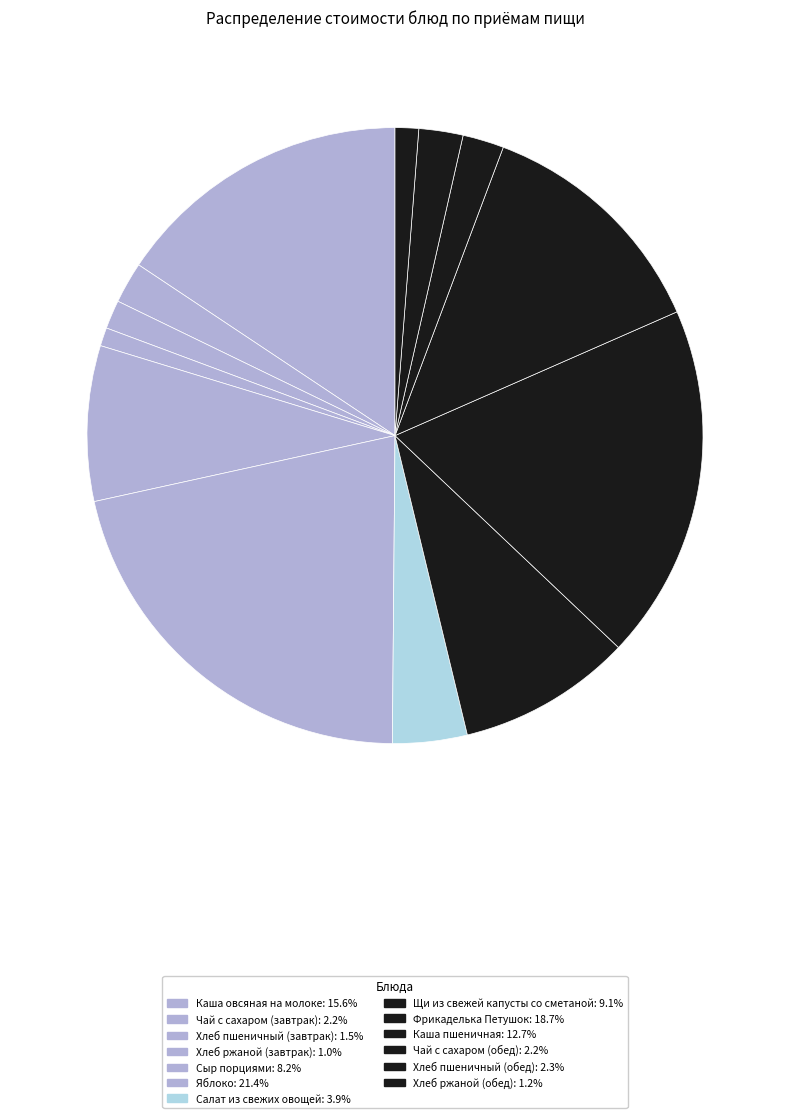

What is the total percentage of Каша пшеничная and Щи из свежей капусты со сметаной?

21.8%